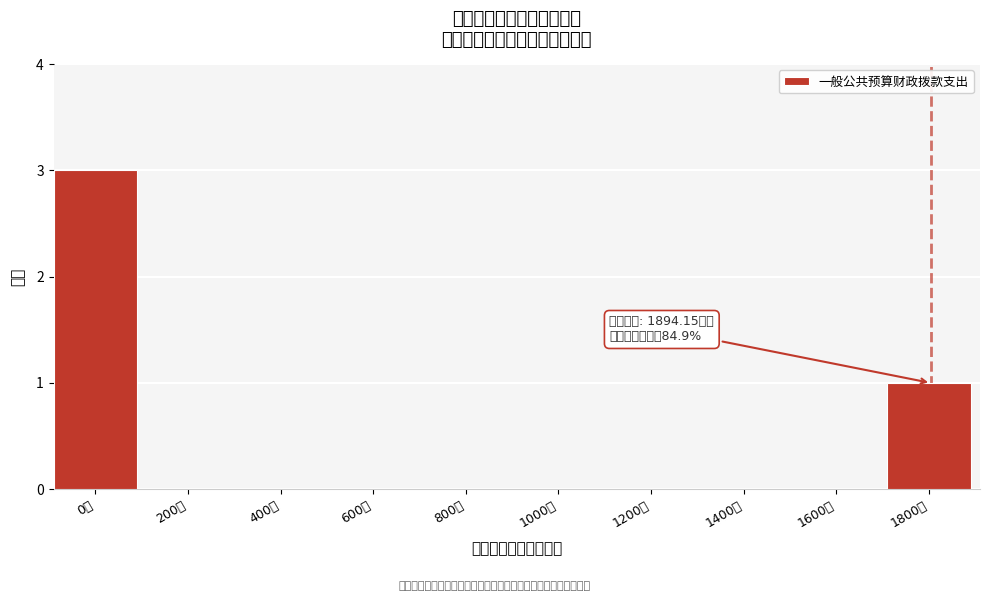

Reading right to left, extract all data points from this chart.

1800万=1	1600万=0	1400万=0	1200万=0	1000万=0	800万=0	600万=0	400万=0	200万=0	0万=3